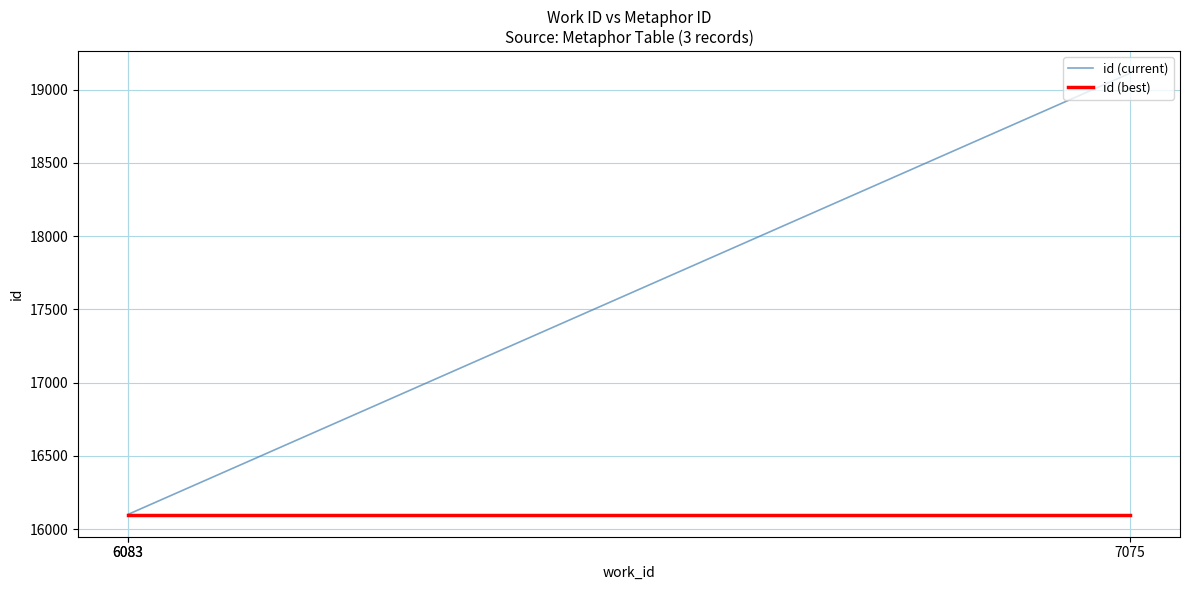

Reading right to left, transcribe all the data shown in this chart.

id (current): 7075=19112	6083=16101	6083=16099
id (best): 7075=16099	6083=16099	6083=16099